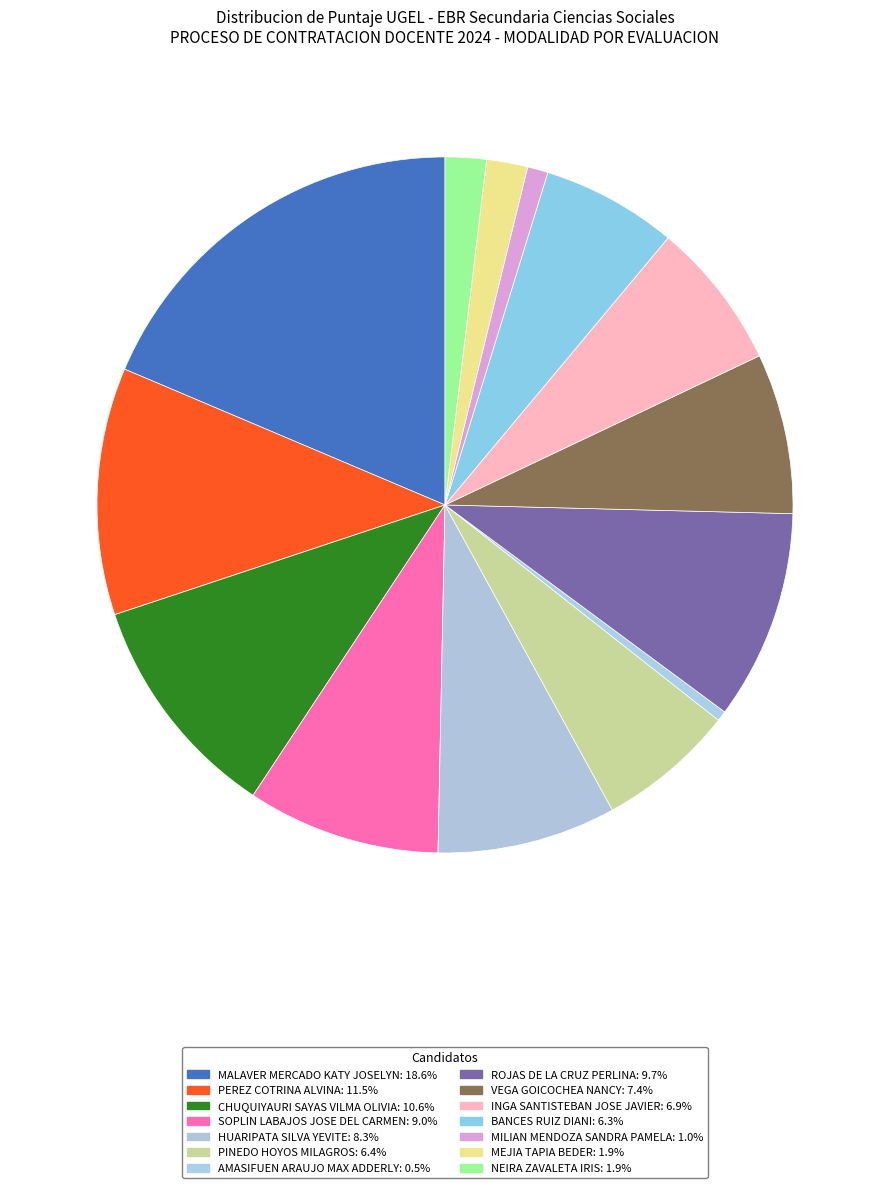

How many segments does this pie chart have?

14